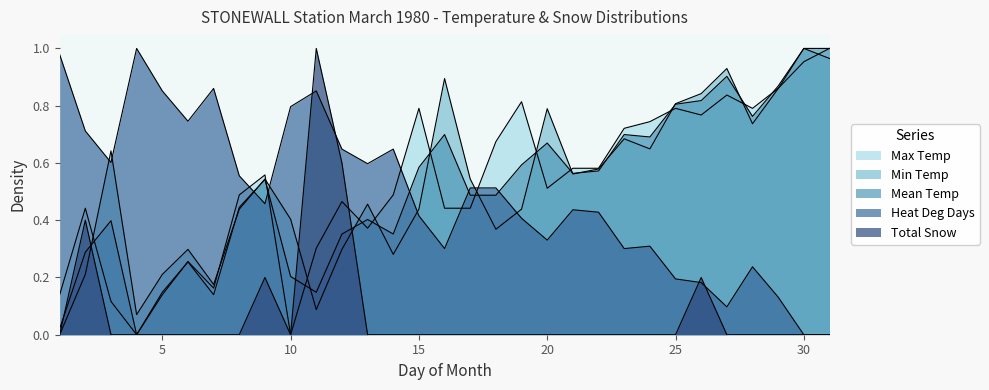

What is the maximum value for Mean Temp?

1.0